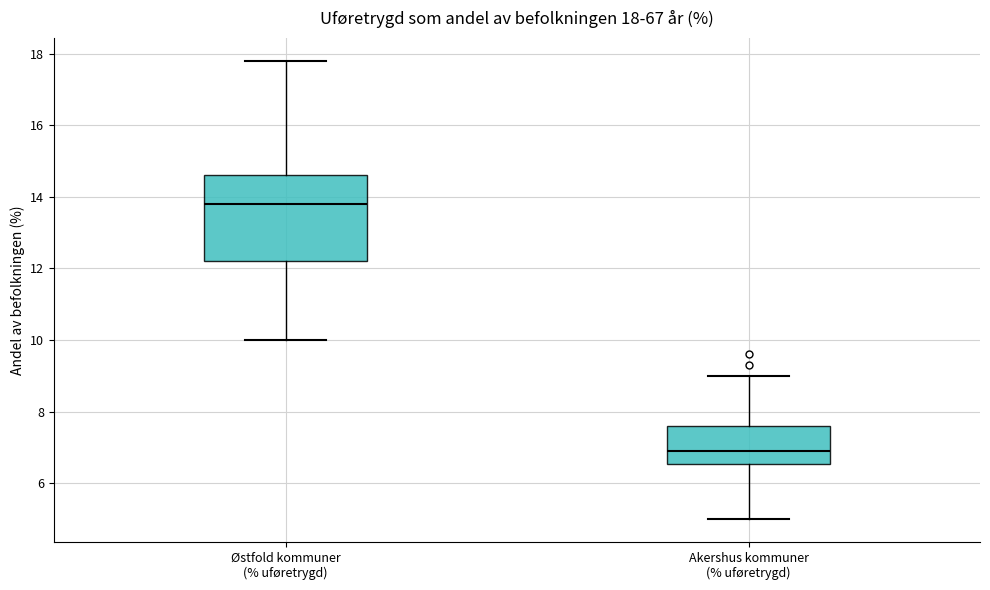

Which box has the lowest median line?

Akershus kommuner (% uføretrygd)